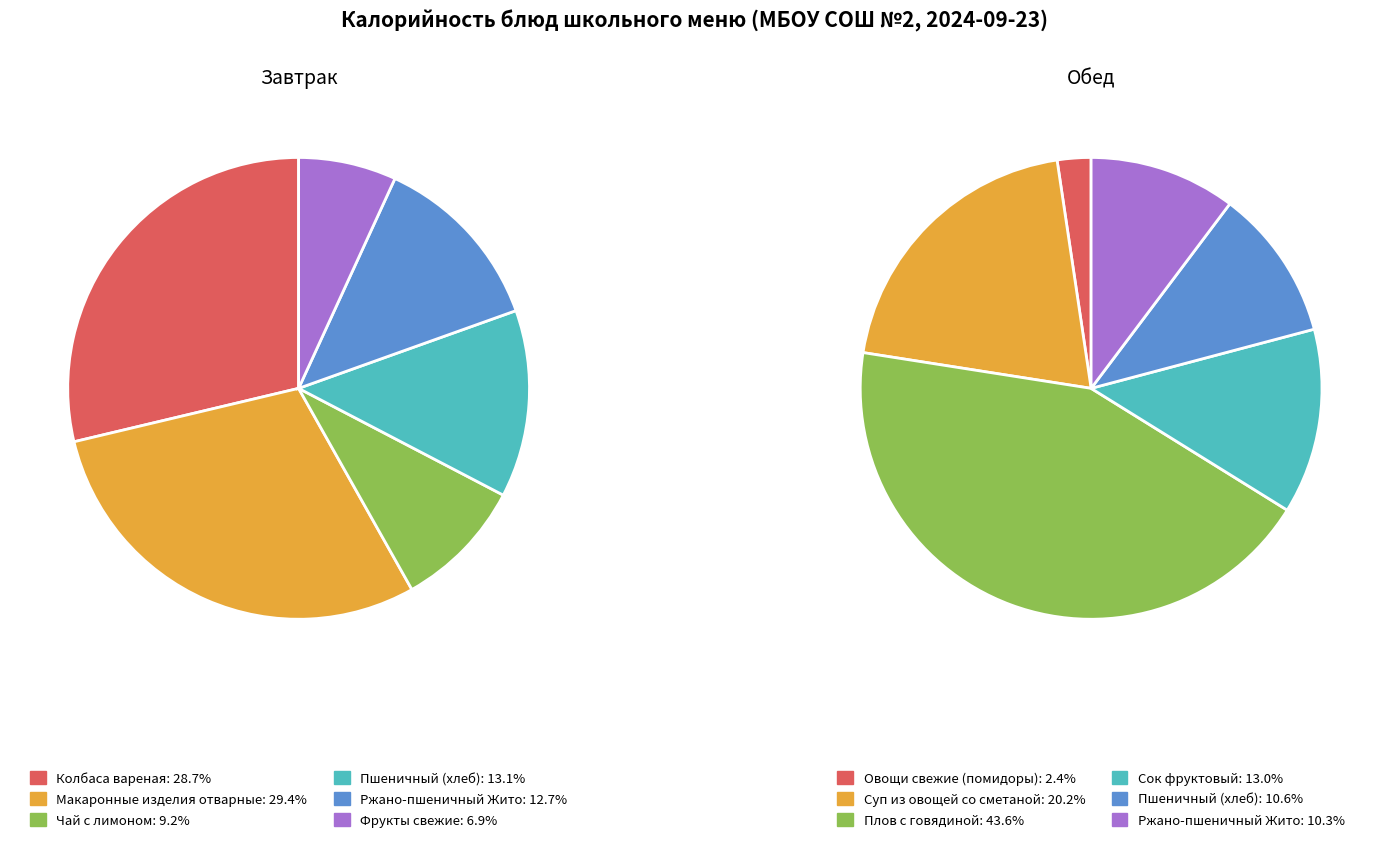

Is the sum of 4 and 1 greater than half?

No